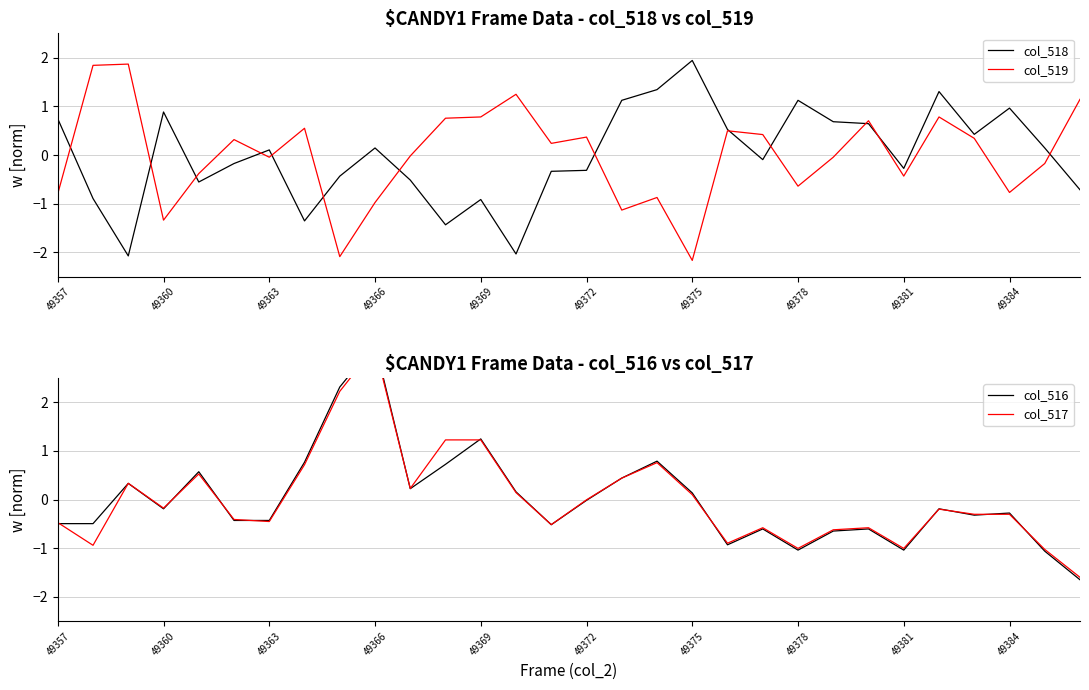

What is the difference between the maximum and minimum values in the col_516 series?

4.9